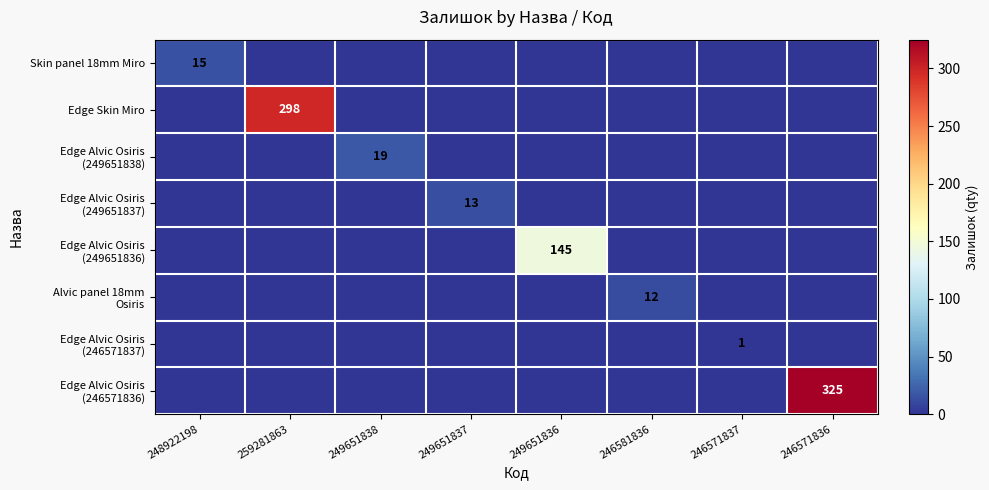

How many values in the Edge Alvic Osiris (249651838) series exceed 0?

1